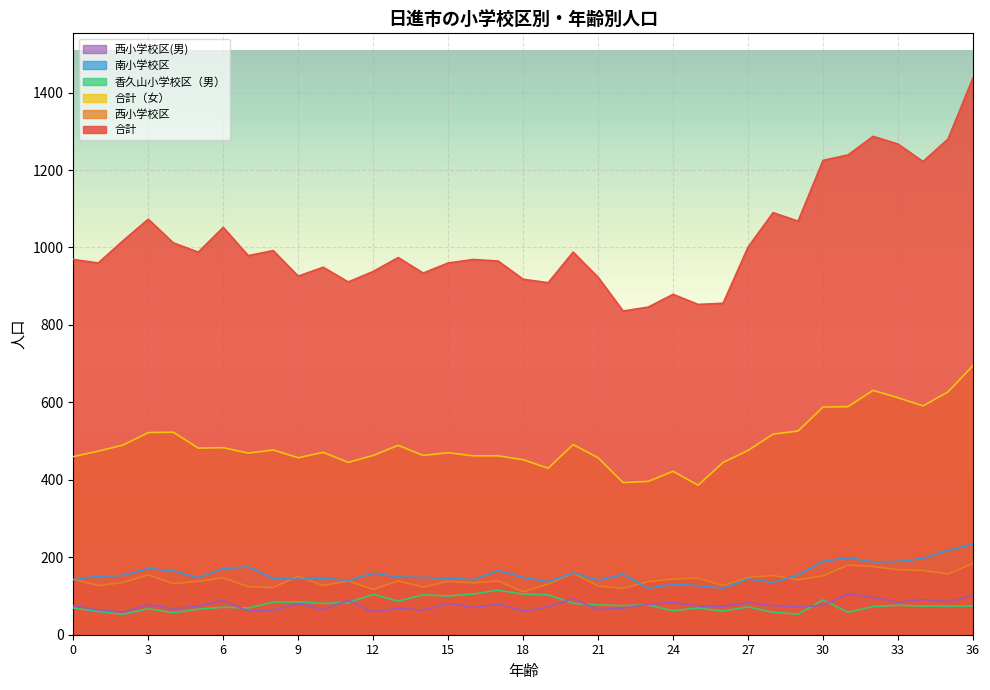

Count the number of data series in this chart.

6